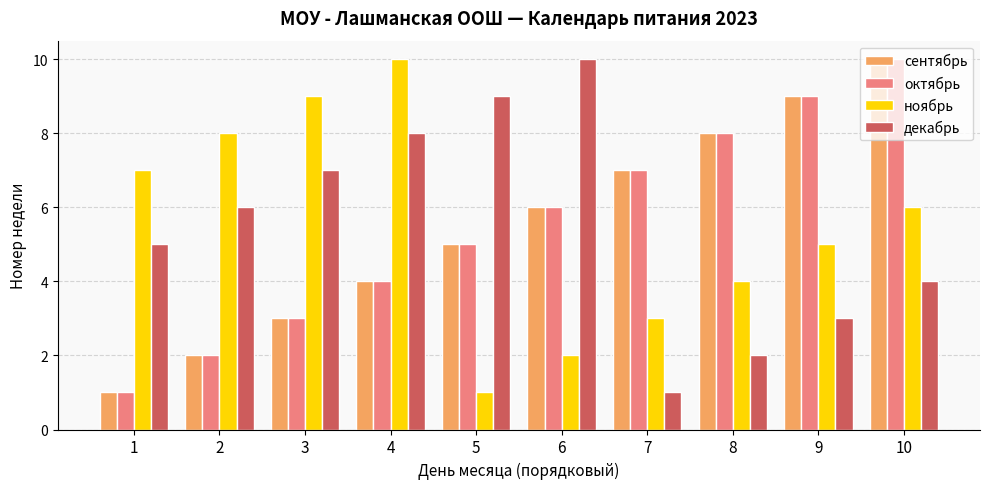

The value of ноябрь at 6 is 3. True or false?

False